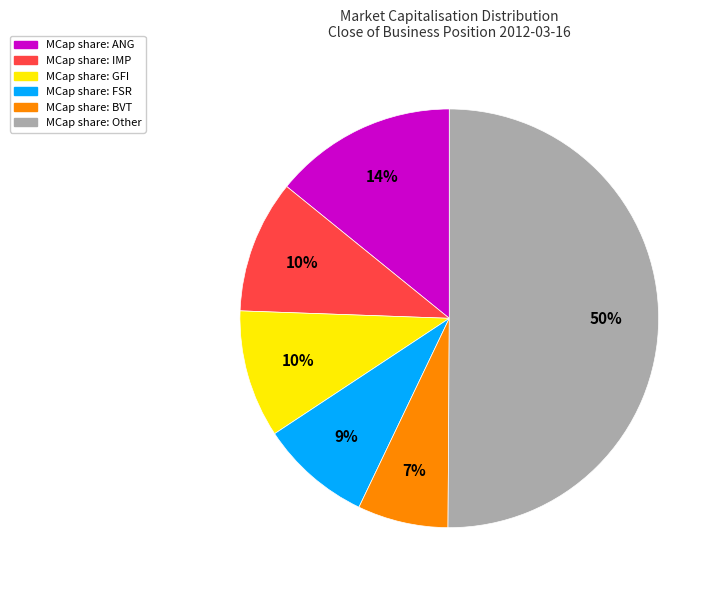

How many segments does this pie chart have?

6